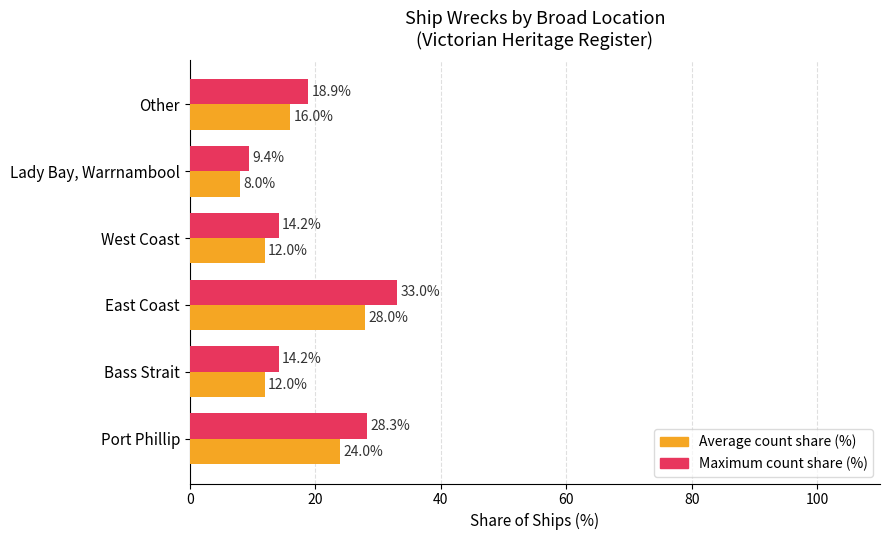

What is the difference between the maximum and minimum values in the Average count share (%) series?

20.0